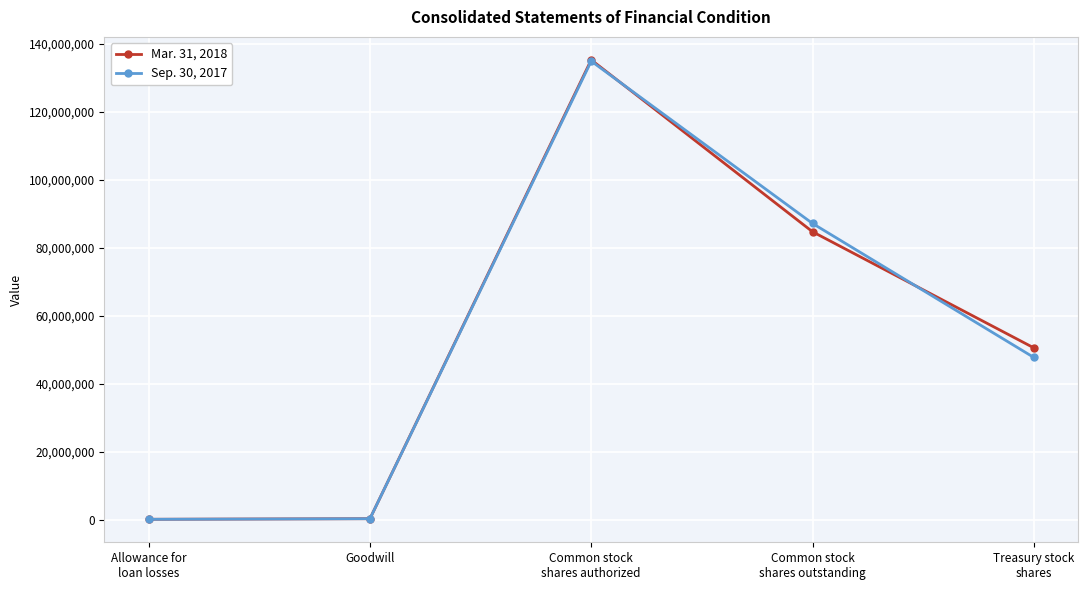

List the series in order of their overall mean, highest first.

Mar. 31, 2018, Sep. 30, 2017